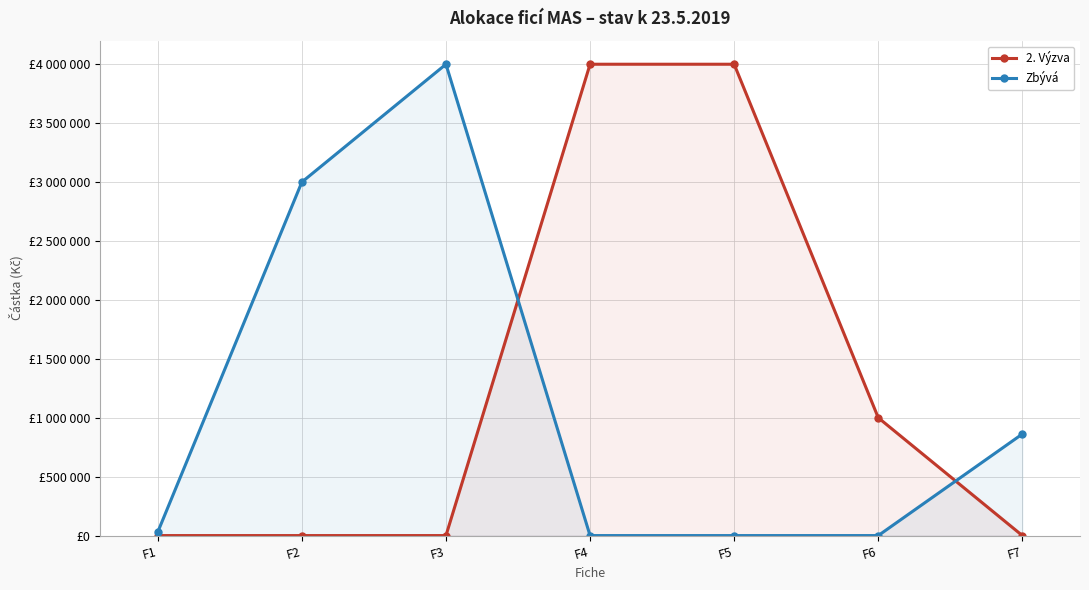

What is the value of the 2. Výzva point at the 4th from the left?

4000000